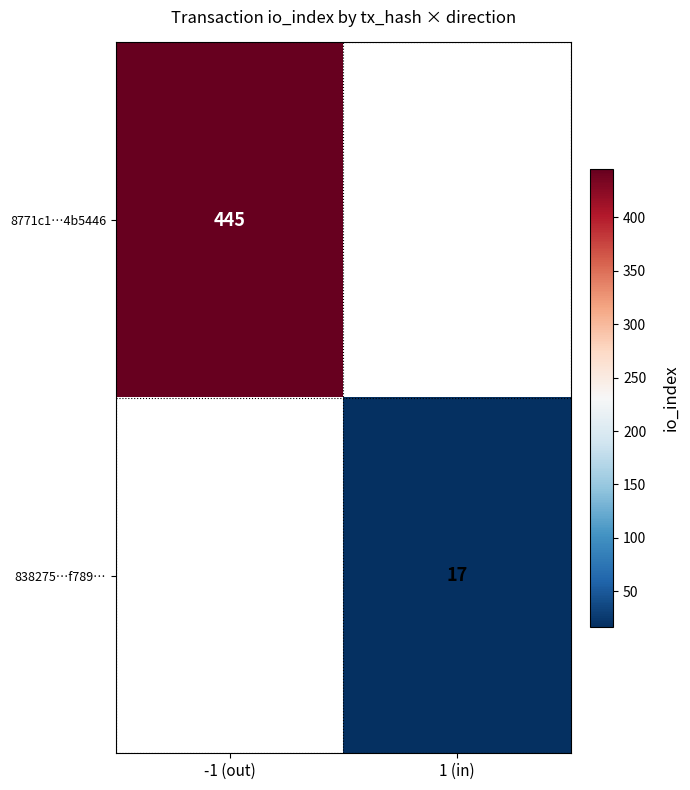

How many series are shown in this chart?

2